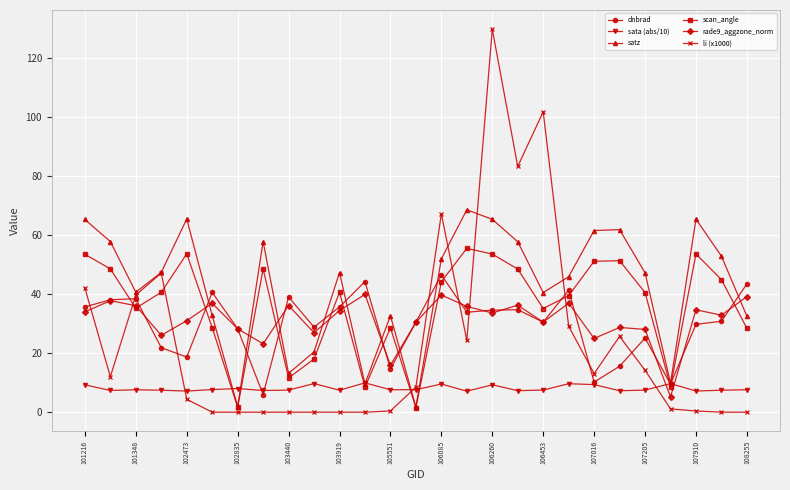

Which series has the largest total across all categories?

satz